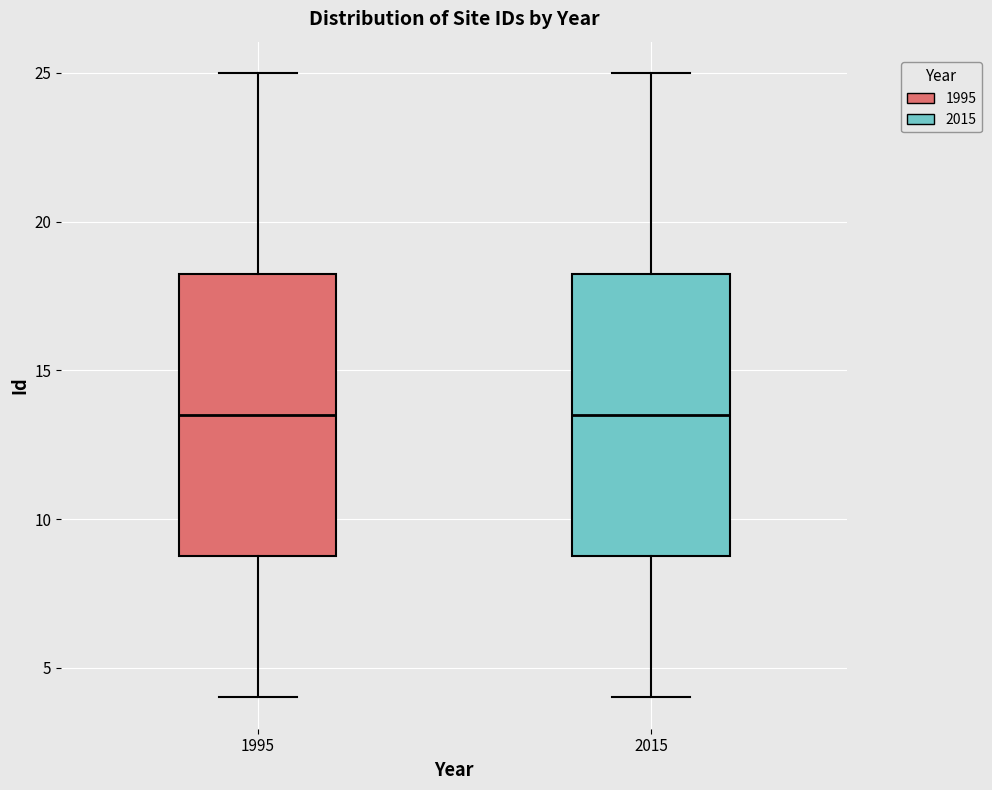

Reading left to right, read every box against the y-axis: the position of its median line, the range the box covers, and the ends of its whiskers. The values are not printed on the chart, so give them approximately, as read against the axis.

1995: median 13.5, box 9.0 to 18.5, whiskers 4.0 to 25.0
2015: median 13.5, box 9.0 to 18.5, whiskers 4.0 to 25.0